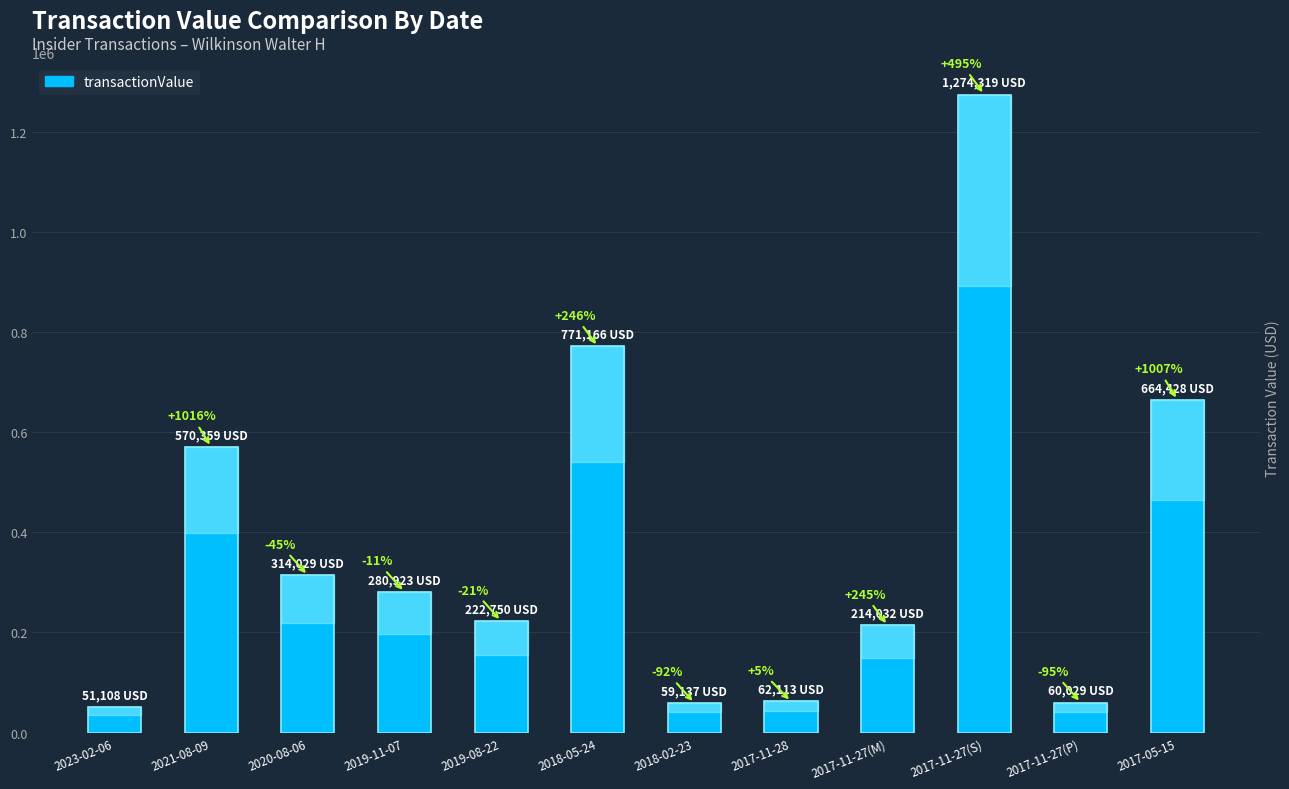

What value does the data have at 2017-11-27(S)?

1274319